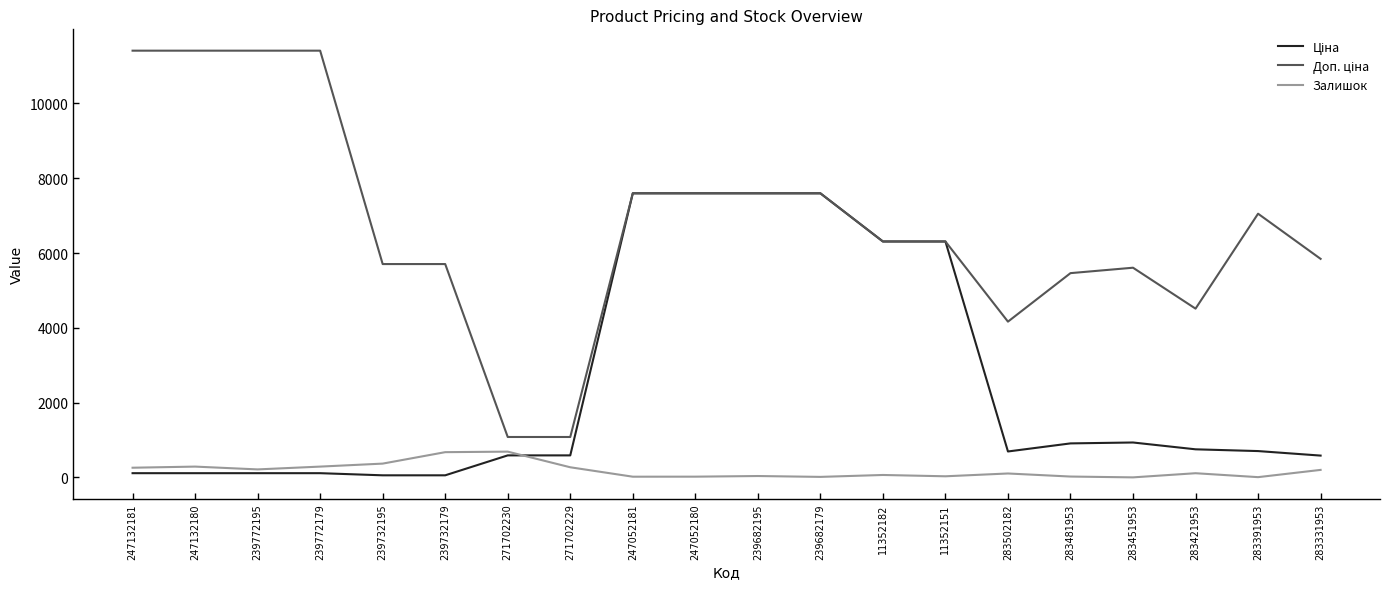

True or false: Залишок has a value of 8.0 at 283391953.

True